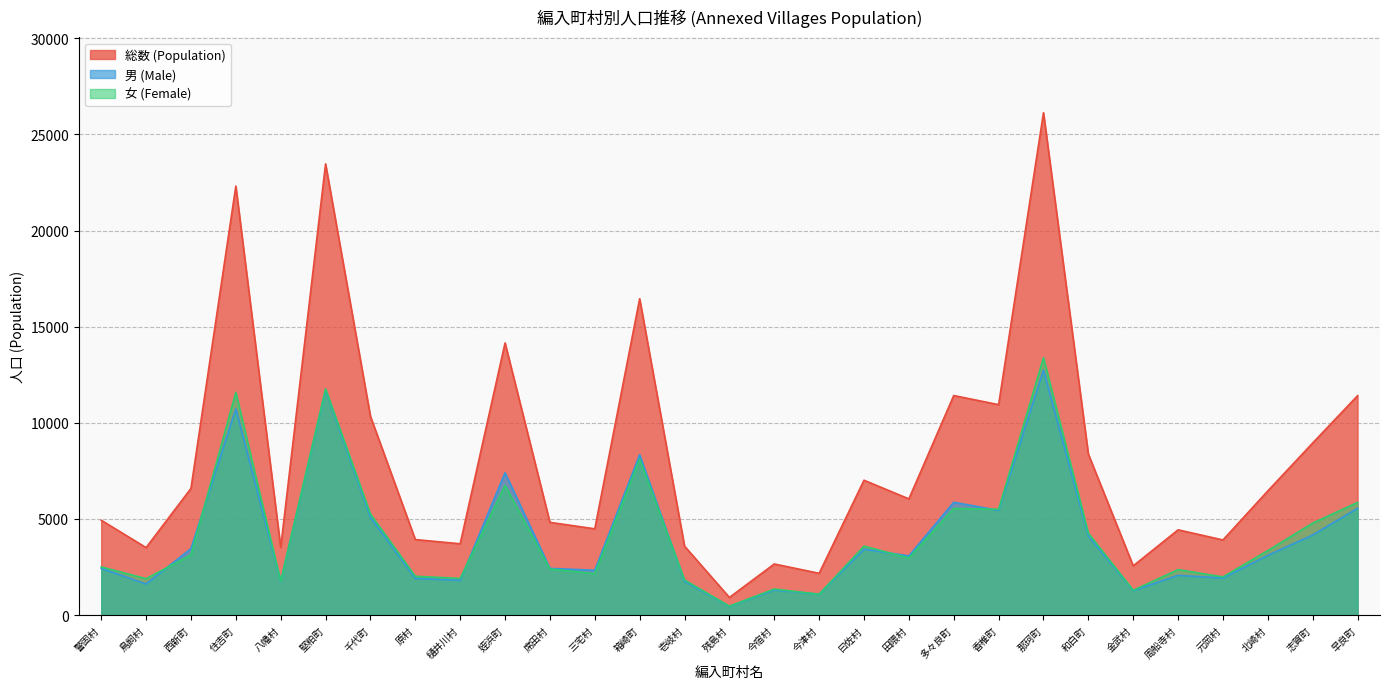

What is the greatest value displayed?

26129